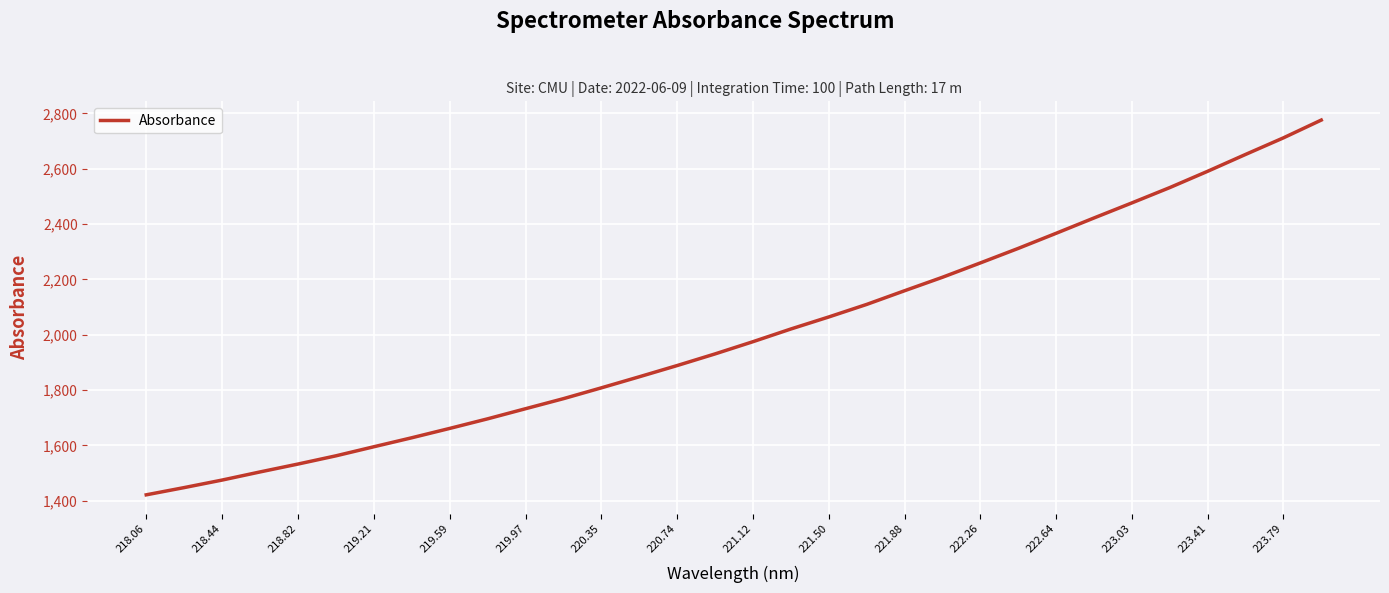

What is the minimum value shown in the chart?

1421.6